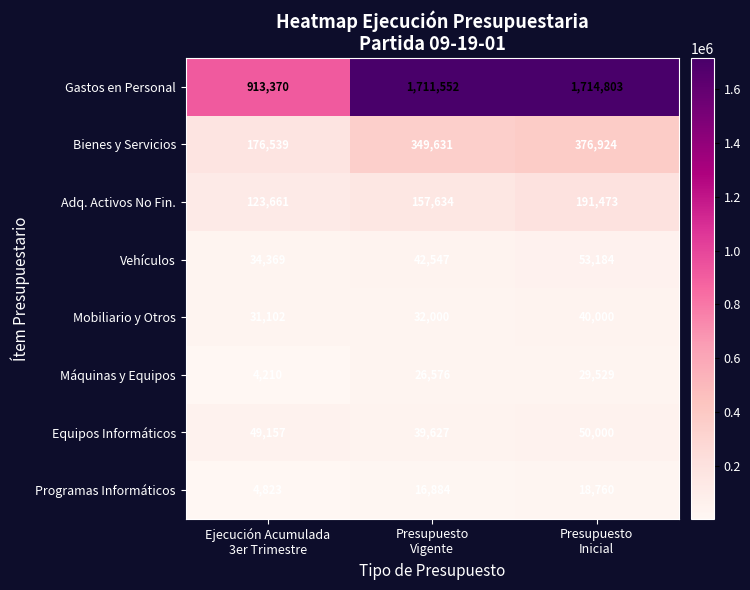

Which series has the largest total across all categories?

Gastos en Personal